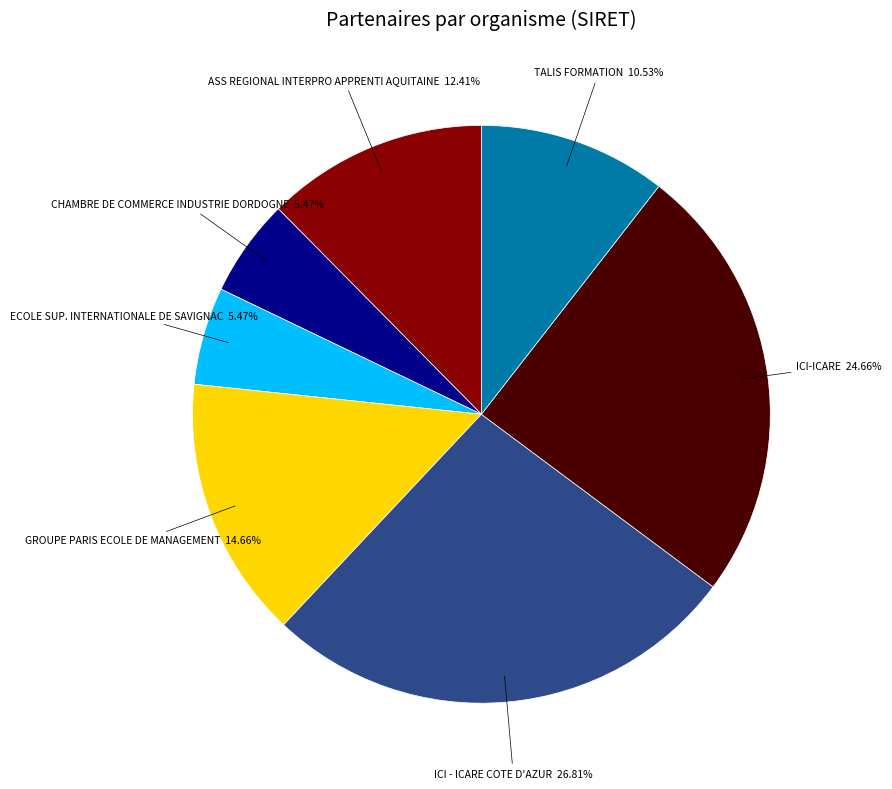

Which category has the biggest portion of the pie?

ICI - ICARE COTE D'AZUR